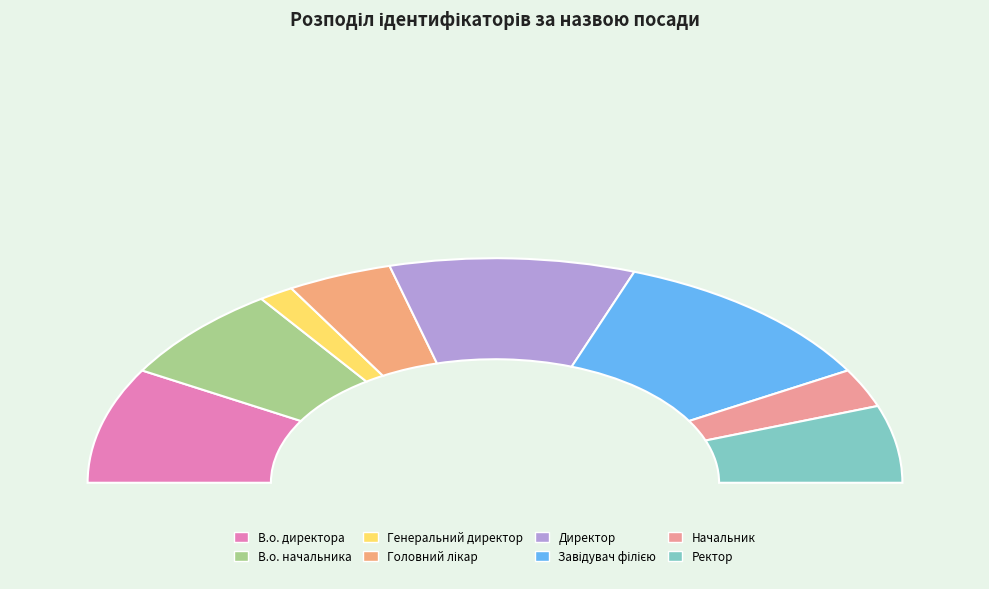

True or false: Завідувач філією accounts for 34% of the total.

False